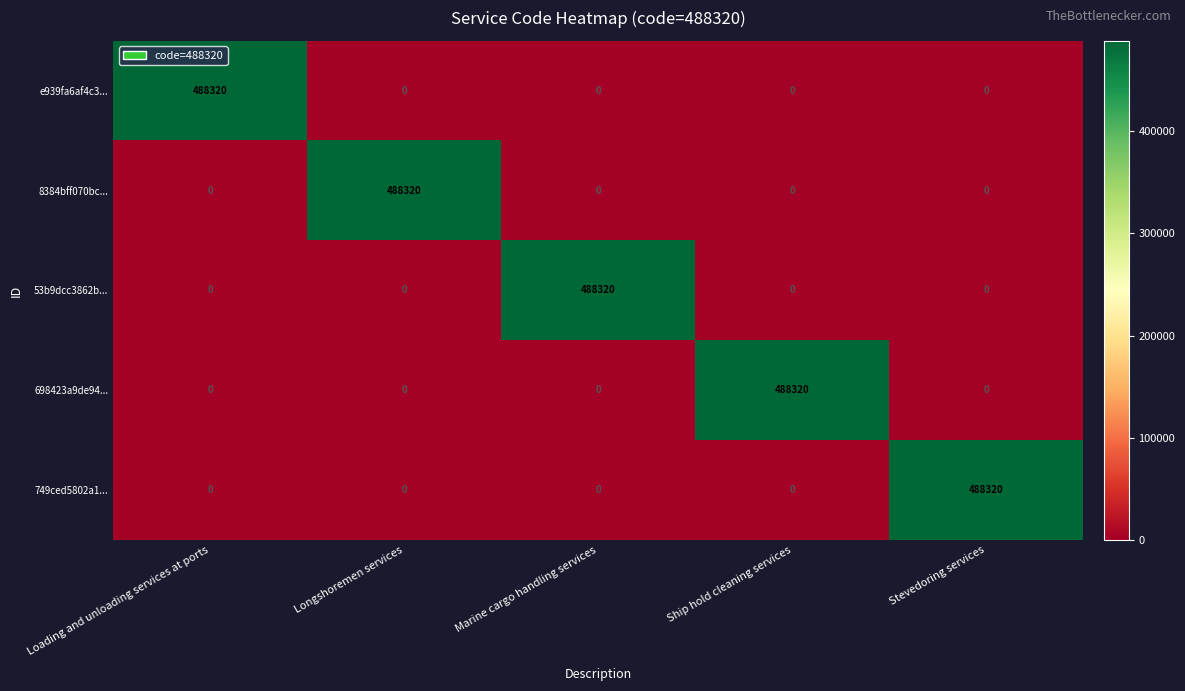

What is the spread (max minus min) of values at Stevedoring services?

488320